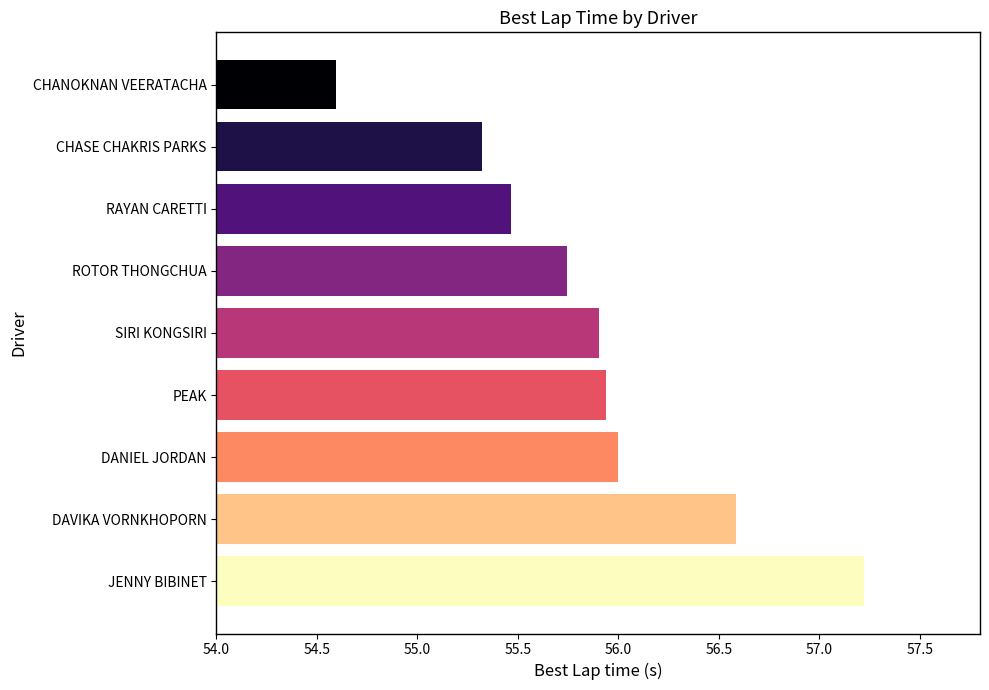

What is the value of the 8th bar from the top?

56.6